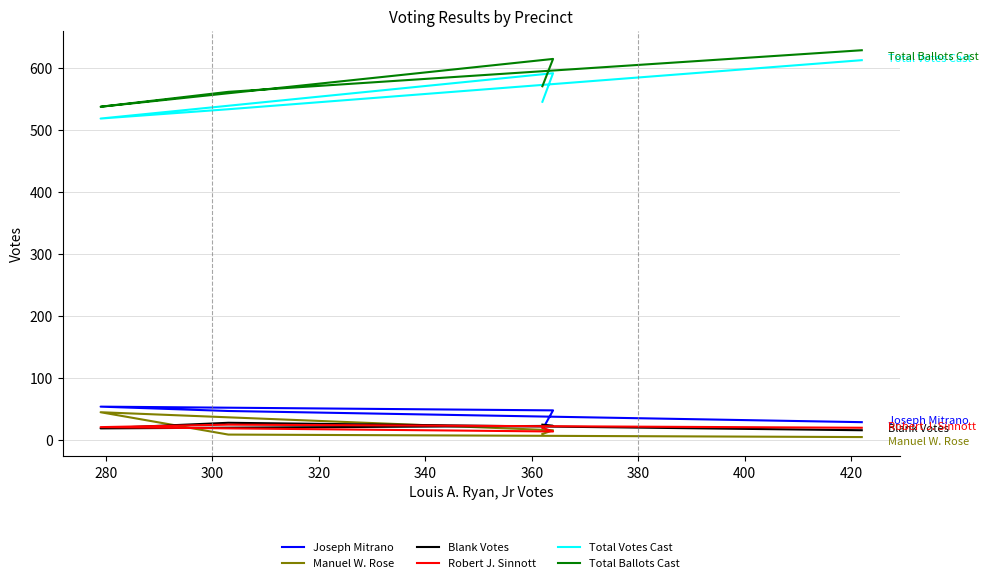

Between 320 and 280, which is larger?

280